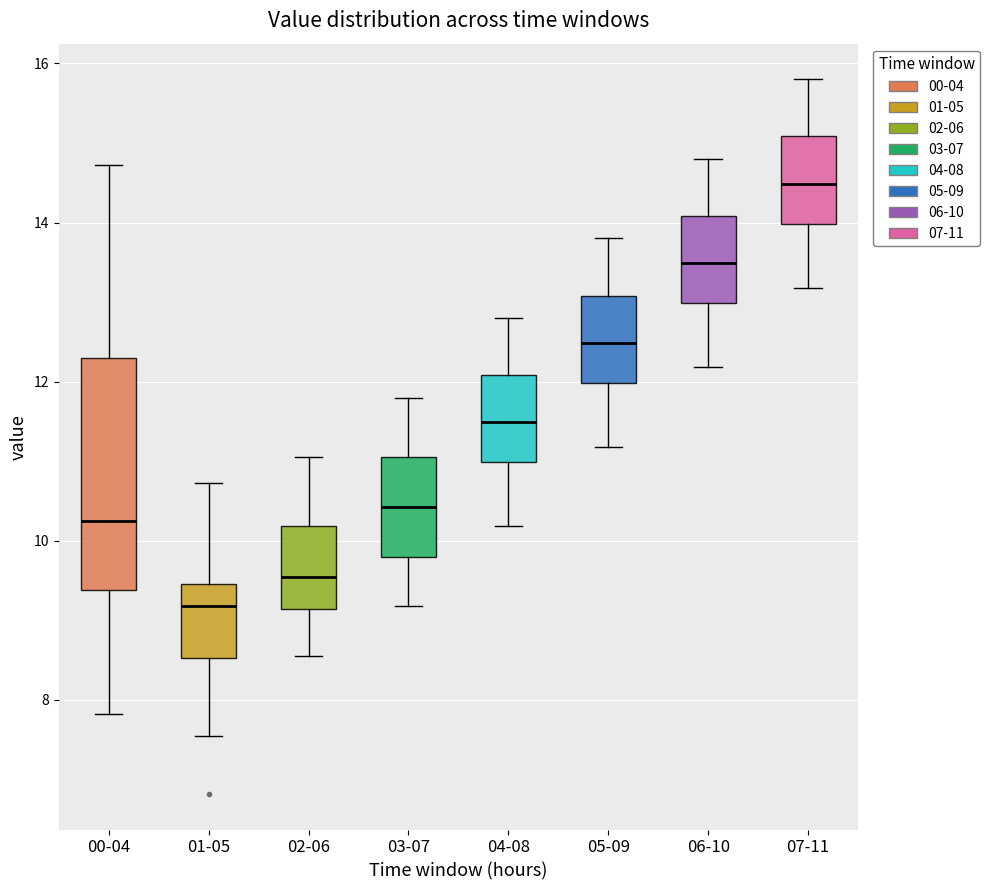

Which box is the tallest, from its lower edge to its upper edge?

00-04